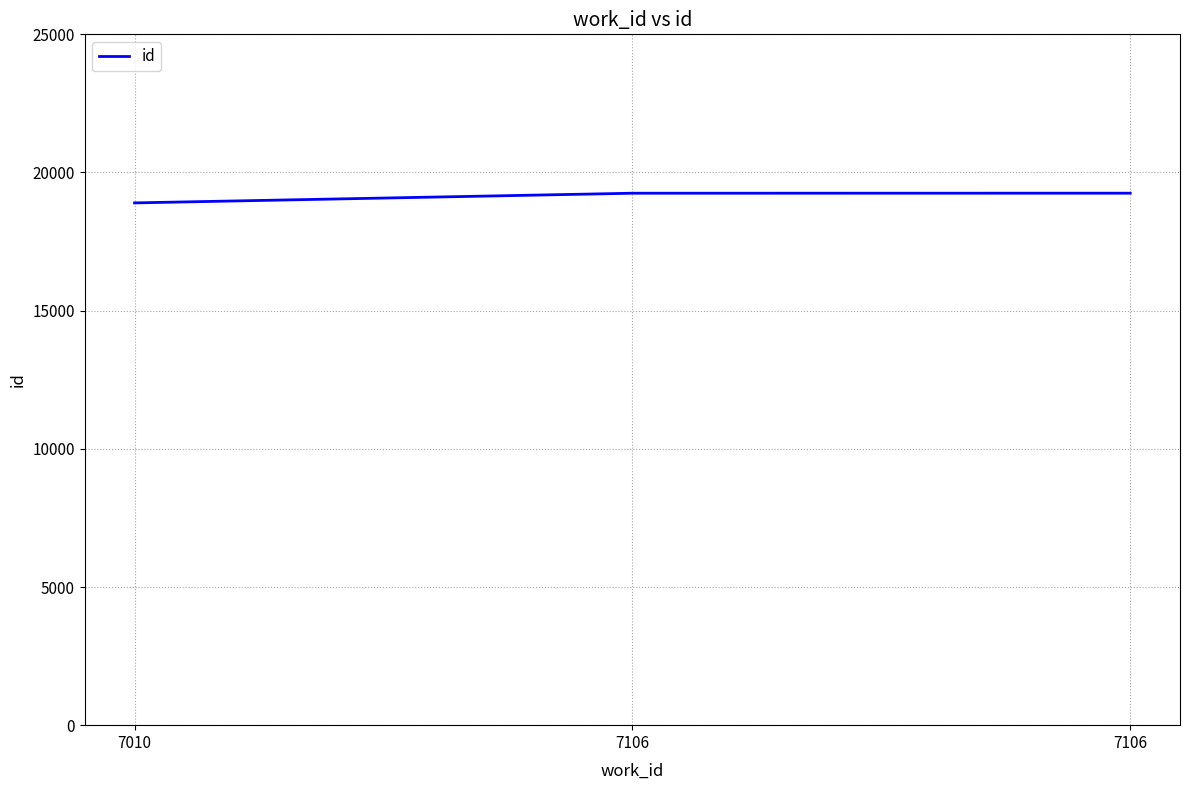

What is the change in value from 7010 to 7106?

+350